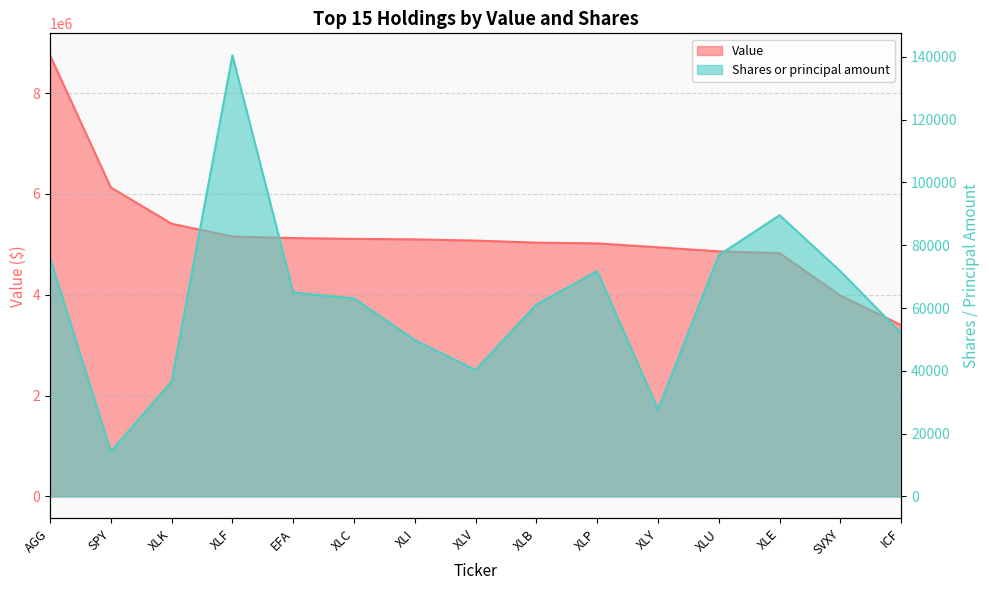

List the series in order of their overall mean, highest first.

Value, Shares or principal amount